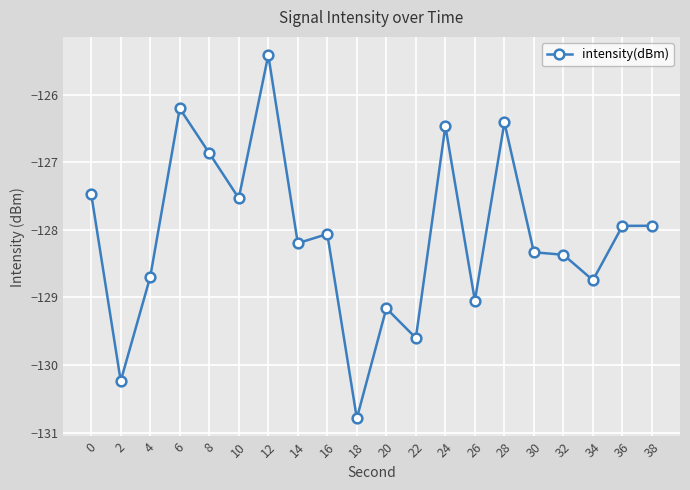

How many categories are shown in the chart?

20